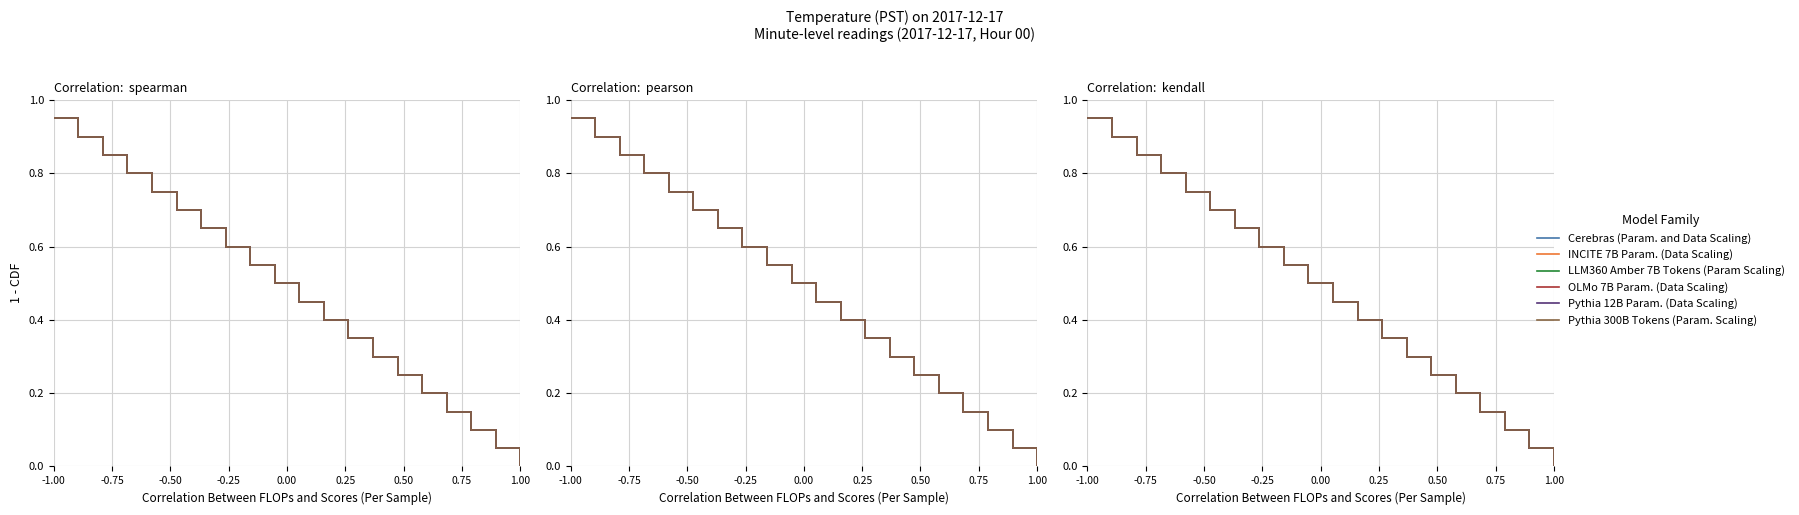

What is the total value across all series at -1.00?

5.7